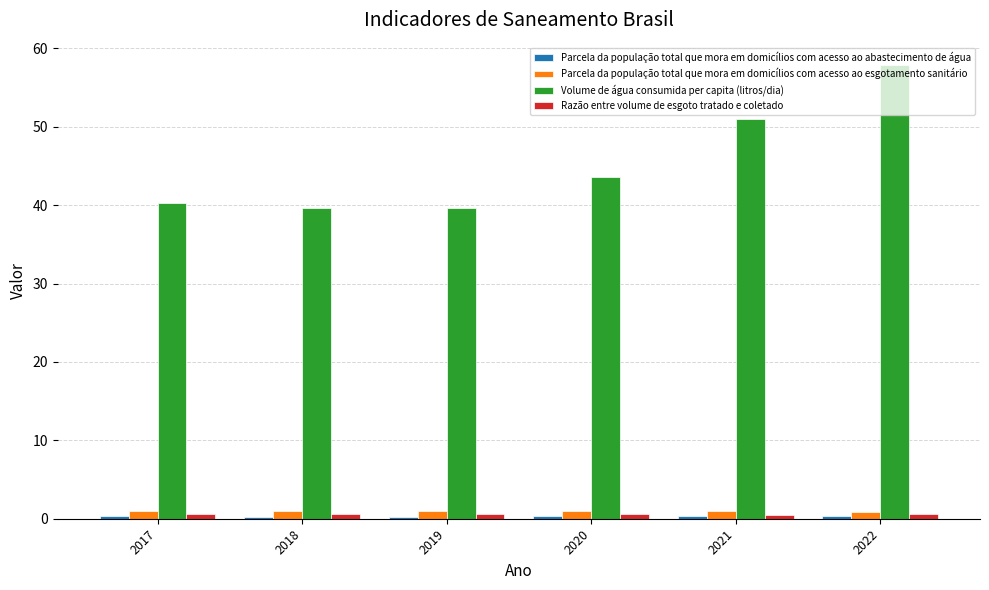

Which series has the largest total across all categories?

Volume de água consumida per capita (litros/dia)